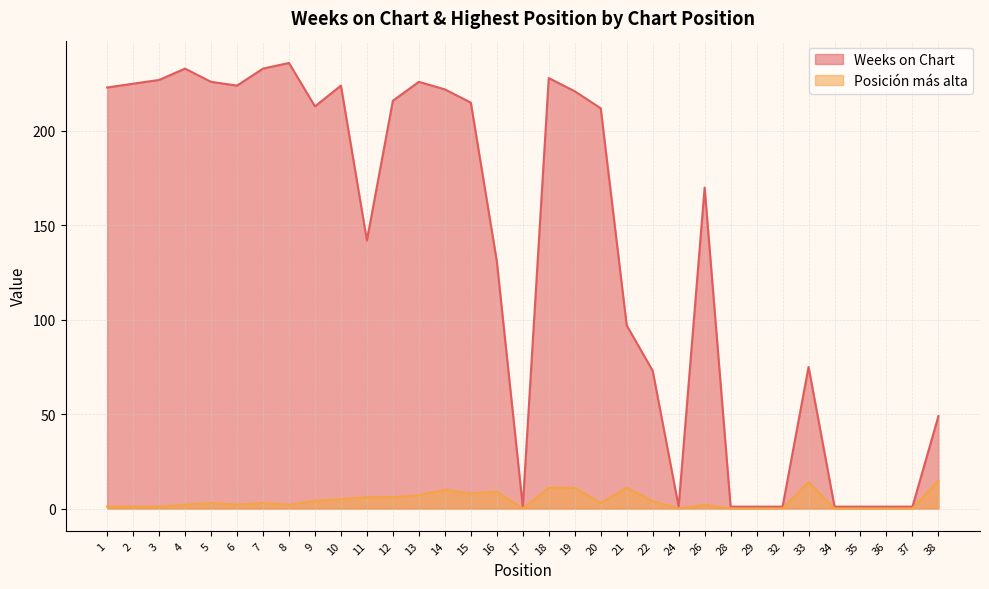

List the labels in order of Weeks on Chart value, smallest first.

17, 24, 28, 29, 32, 34, 35, 36, 37, 38, 22, 33, 21, 16, 11, 26, 20, 9, 15, 12, 19, 14, 1, 6, 10, 2, 5, 13, 3, 18, 4, 7, 8